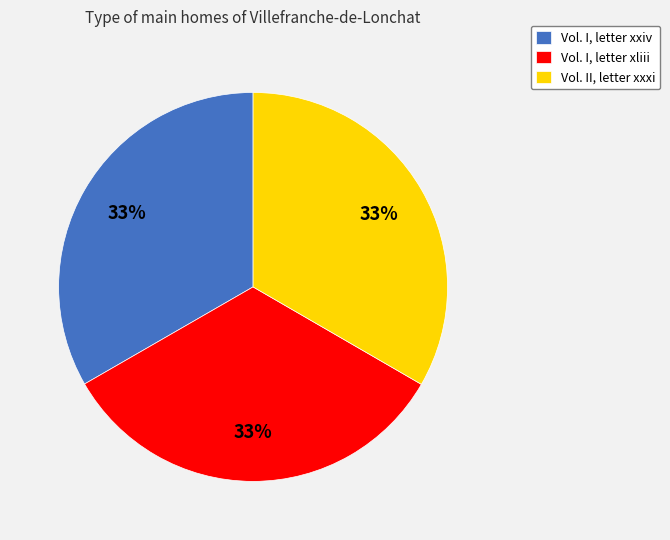

Is the sum of Vol. II, letter xxxi and Vol. I, letter xliii greater than half?

Yes